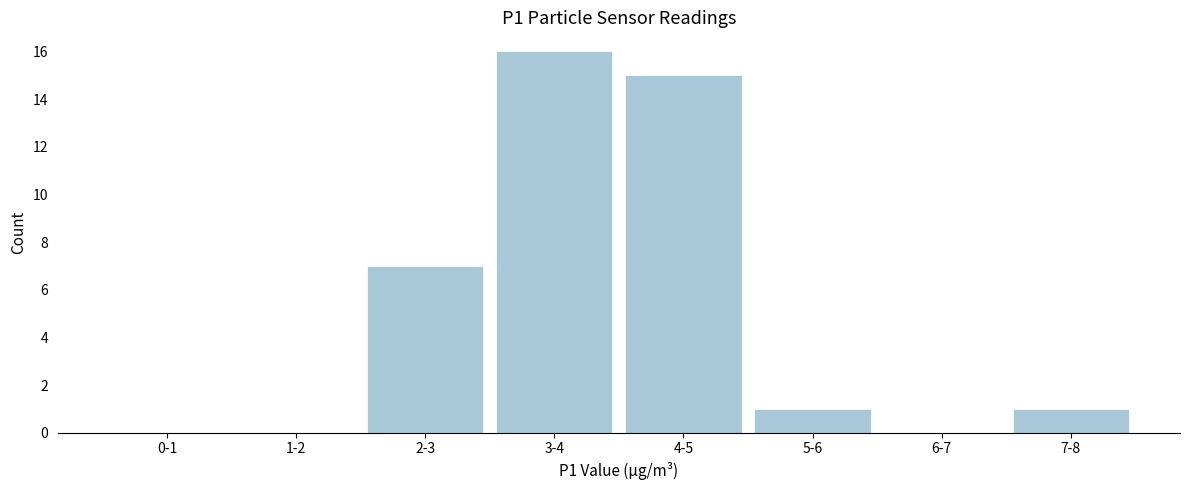

Reading right to left, transcribe all the data shown in this chart.

7-8=1	6-7=0	5-6=1	4-5=15	3-4=16	2-3=7	1-2=0	0-1=0